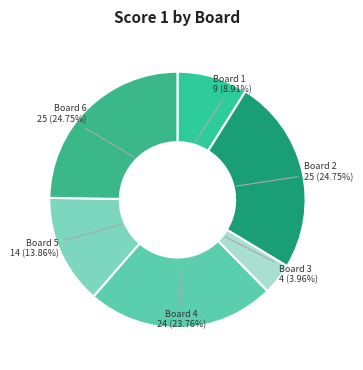

To the nearest percent, what portion does Board 6 represent?

25%